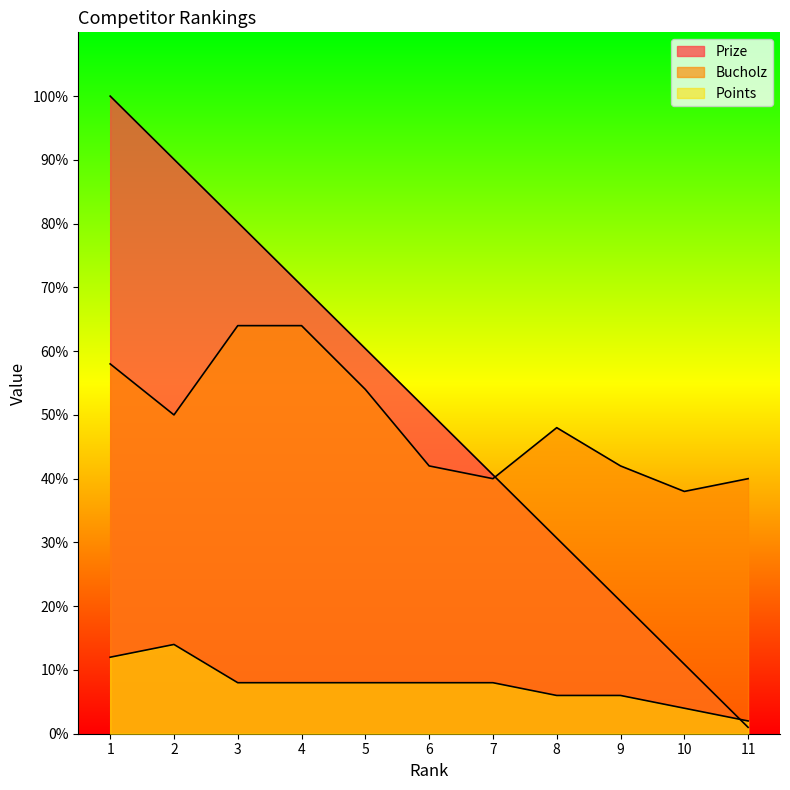

How many lines are shown in the chart?

3